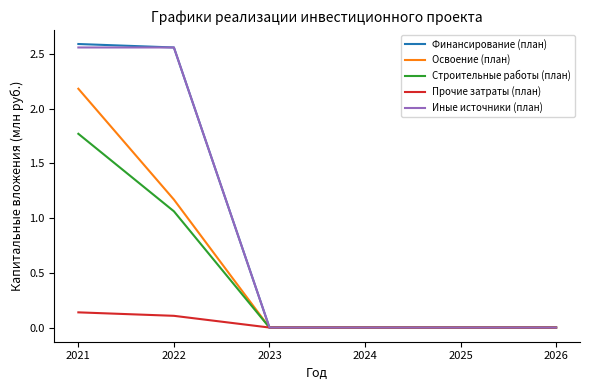

What is the difference between the highest and lowest values at 2022?

2.5